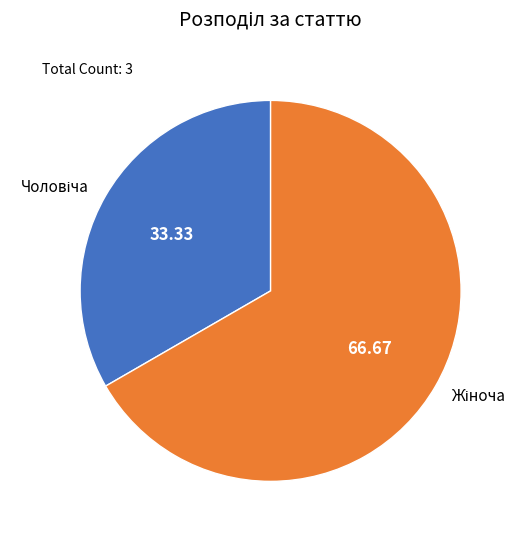

Is there a majority slice in this chart?

Yes